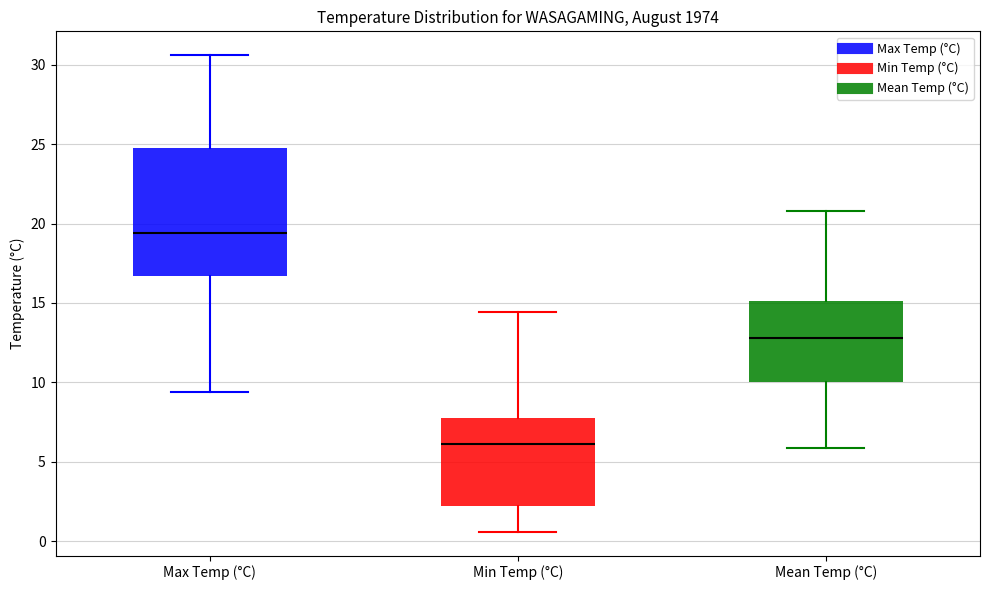

Reading left to right, transcribe this box plot: for each box, give where its median line is, the range the box spans, and where its two whiskers end, as read against the y-axis. The values are not printed on the chart, so give them approximately, as read against the axis.

Max Temp (°C): median 19.5, box 16.5 to 25.0, whiskers 9.5 to 30.5
Min Temp (°C): median 6.0, box 2.0 to 8.0, whiskers 0.5 to 14.5
Mean Temp (°C): median 13.0, box 10.0 to 15.0, whiskers 6.0 to 21.0